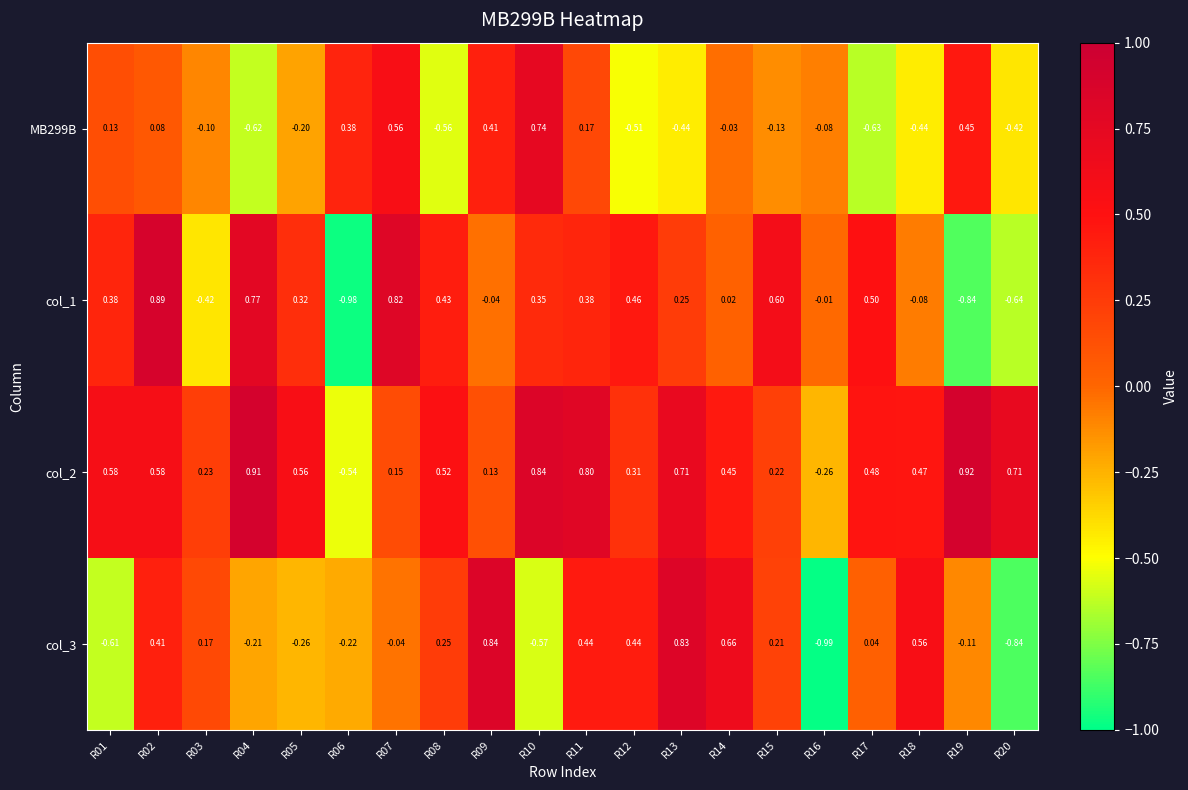

Is the value of MB299B at R12 greater than the value of col_1 at R16?

No